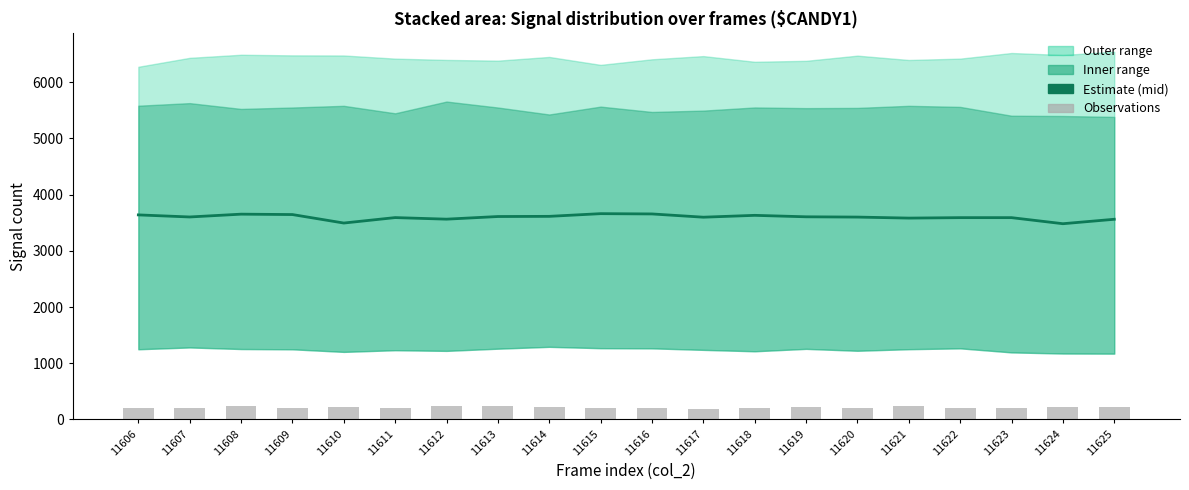

Between 11621 and 11606, which is larger?

11606